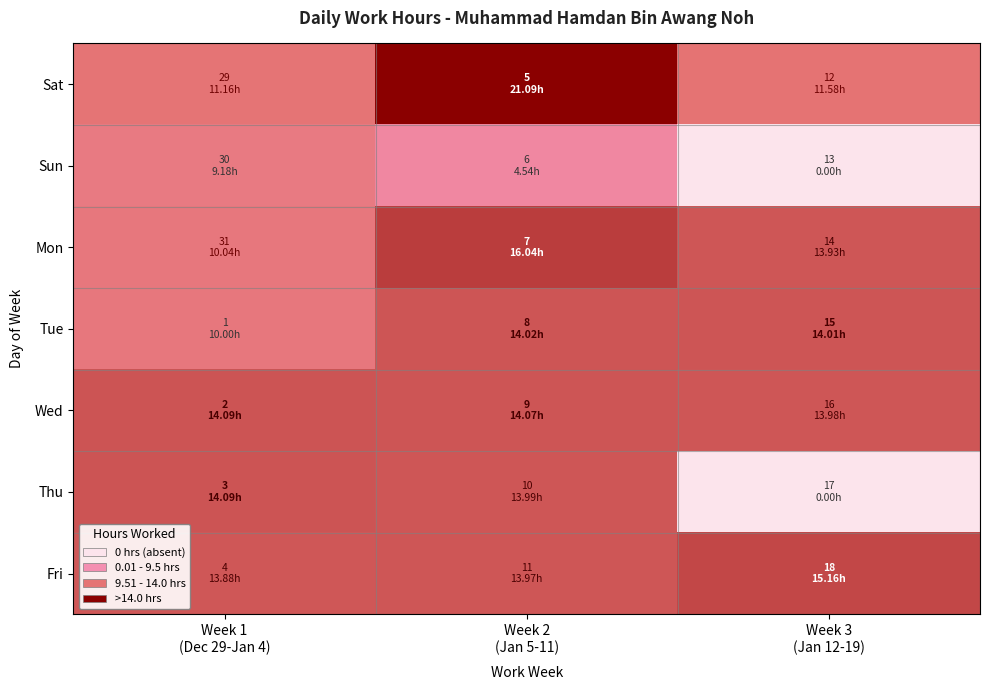

What is the total value across all series at Week 3
(Jan 12-19)?

68.7